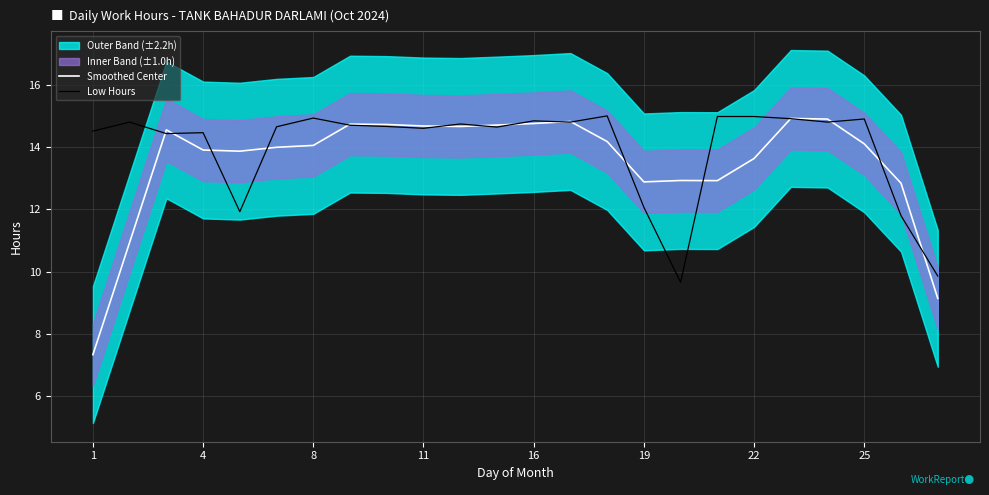

The value of Smoothed Center at 1 is 7.3. True or false?

True